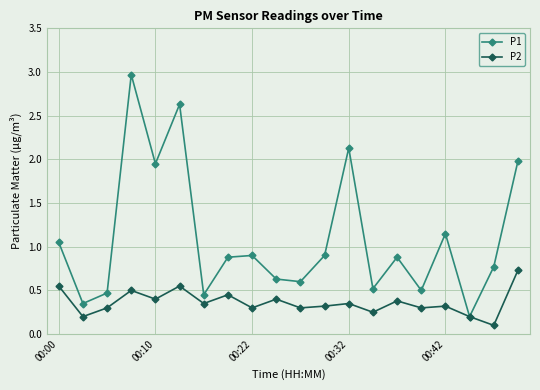

At how many categories does at least one series exceed 0?

20